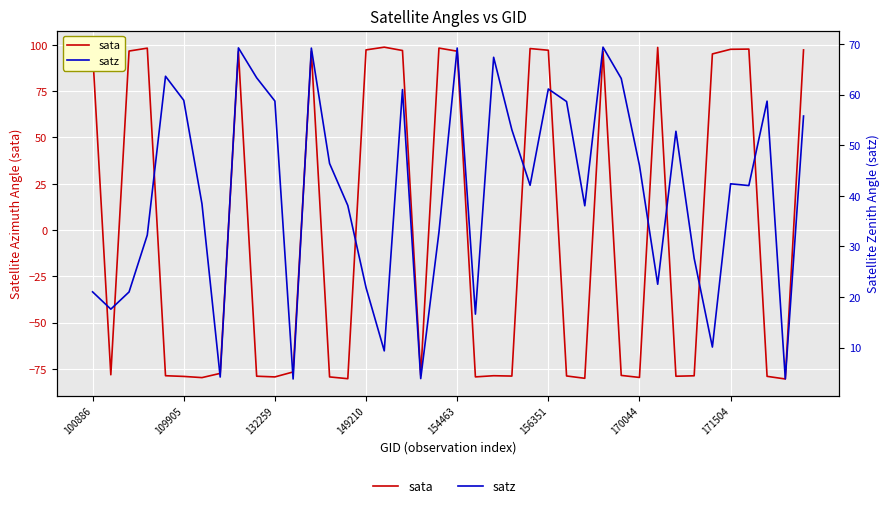

How many negative values does the sata series have?

22